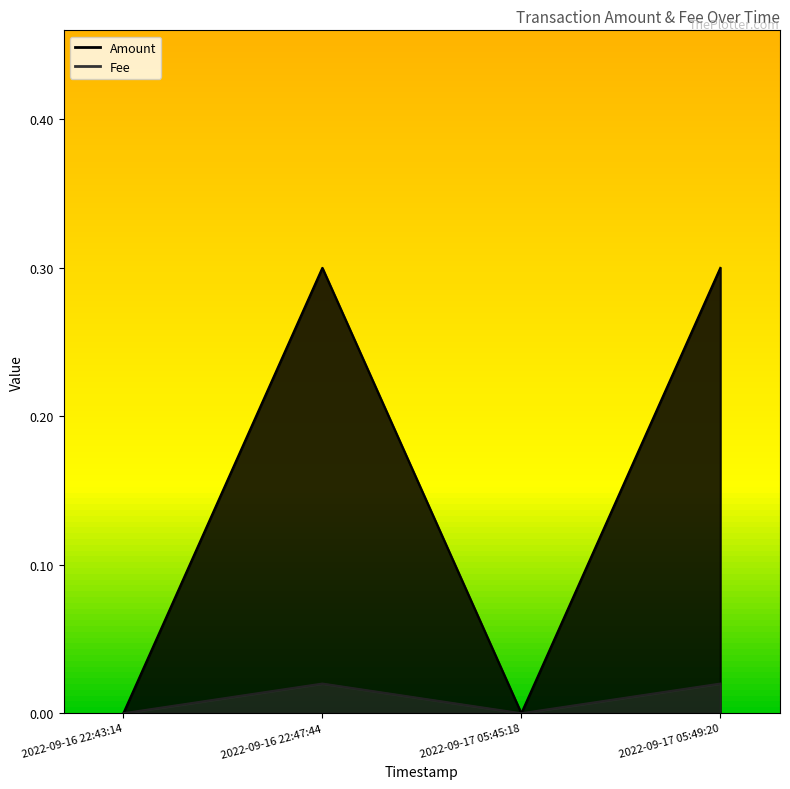

At which label is Fee closest to 0?

2022-09-16 22:43:14